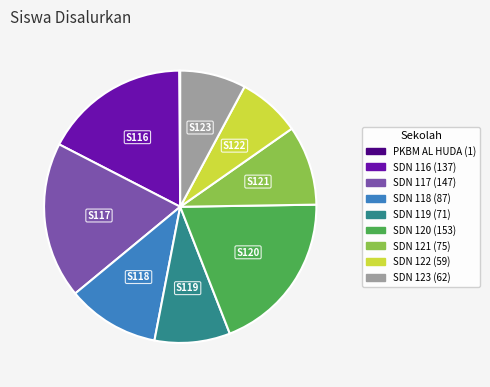

Is there any slice that represents more than half of the pie?

No